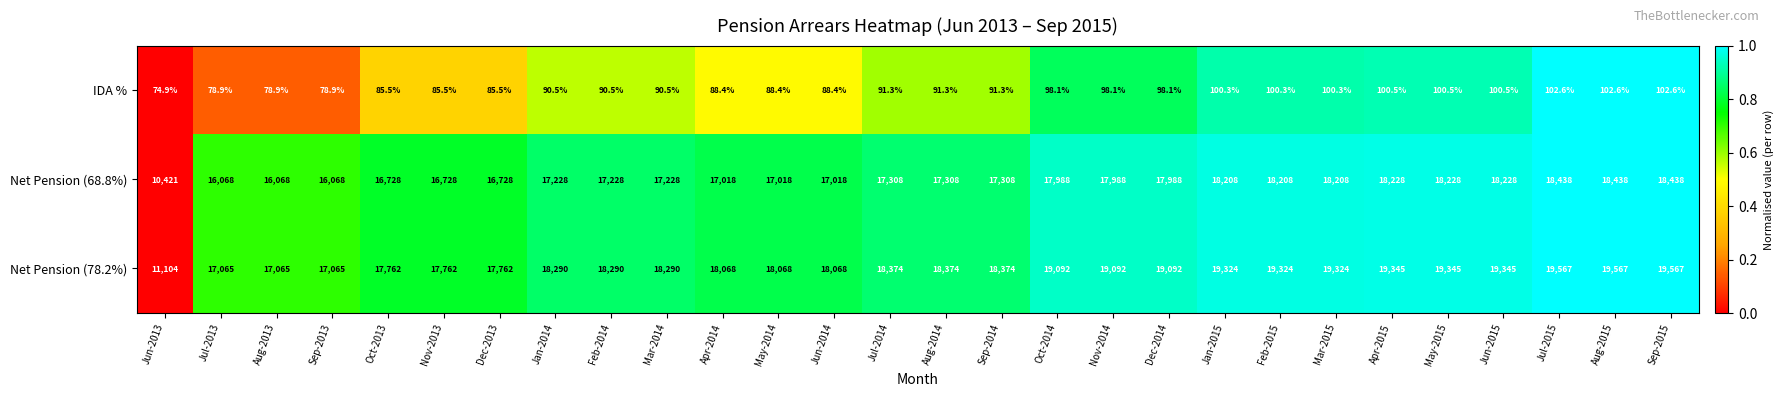

Is it true that Net Pension (78.2%) equals 17762.0 at Nov-2013?

True